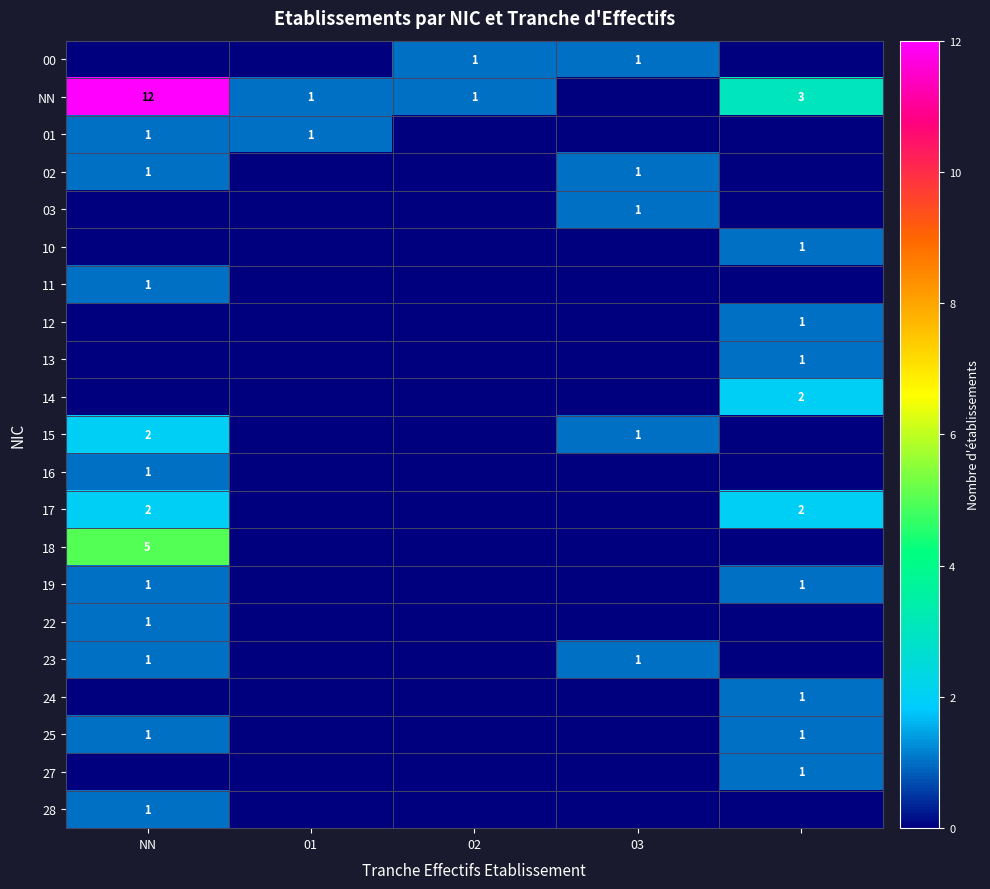

The value of 23 at NN is 1. True or false?

True